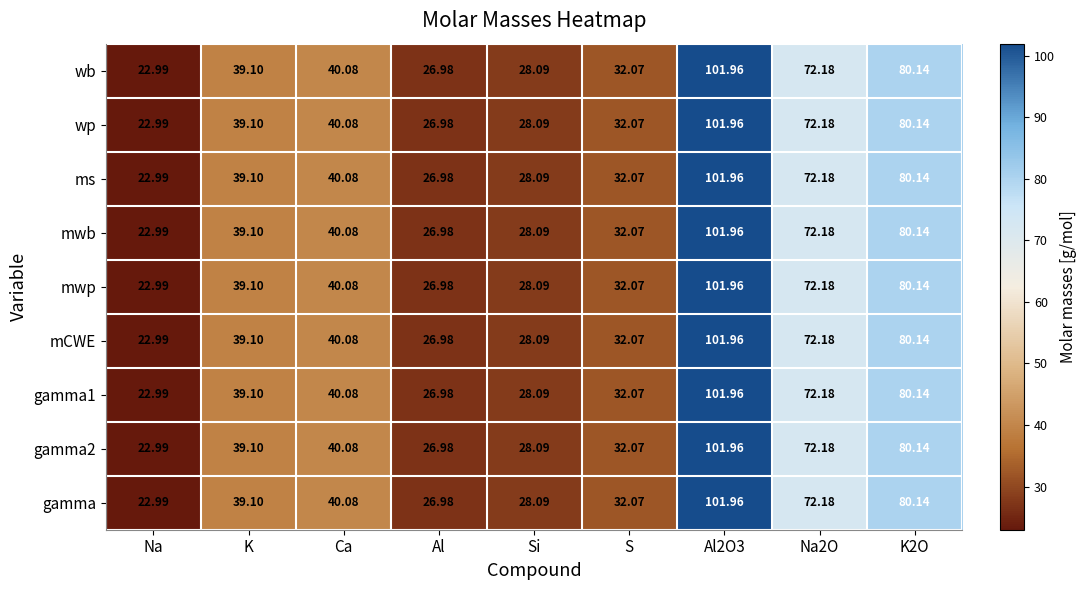

At which label does wp first exceed 39?

K